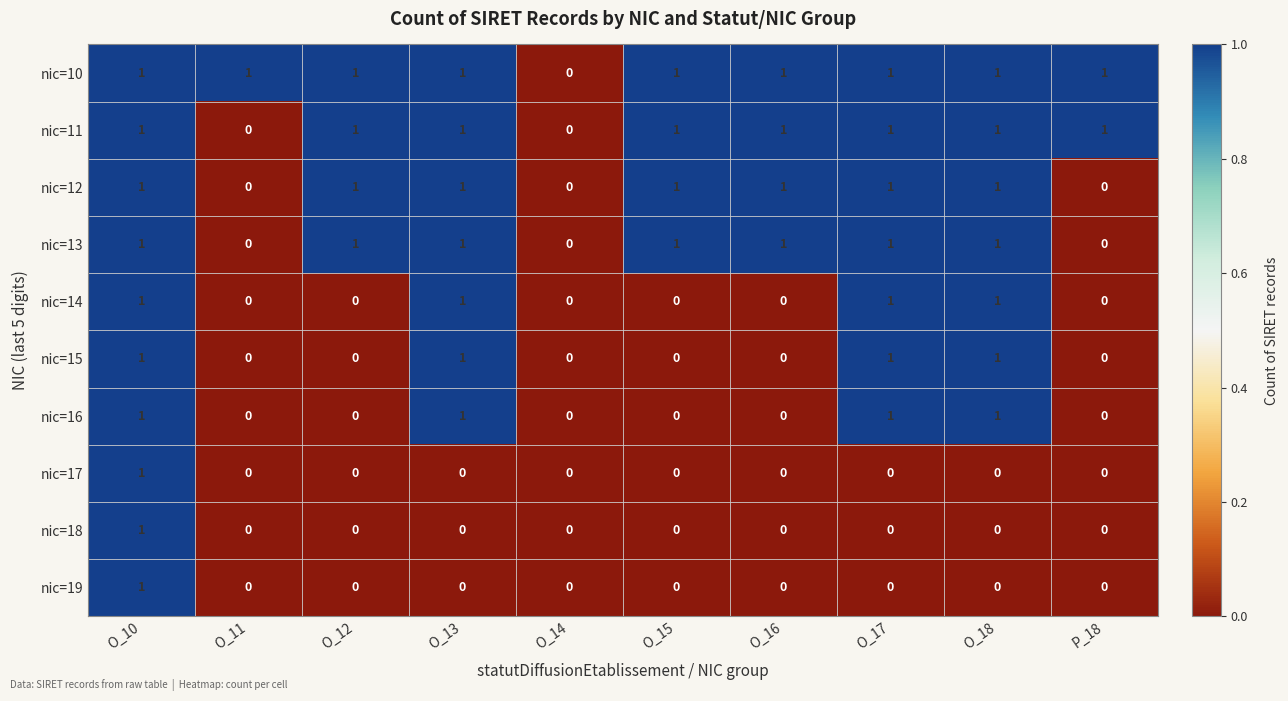

At which label does nic=17 reach its peak?

O_10